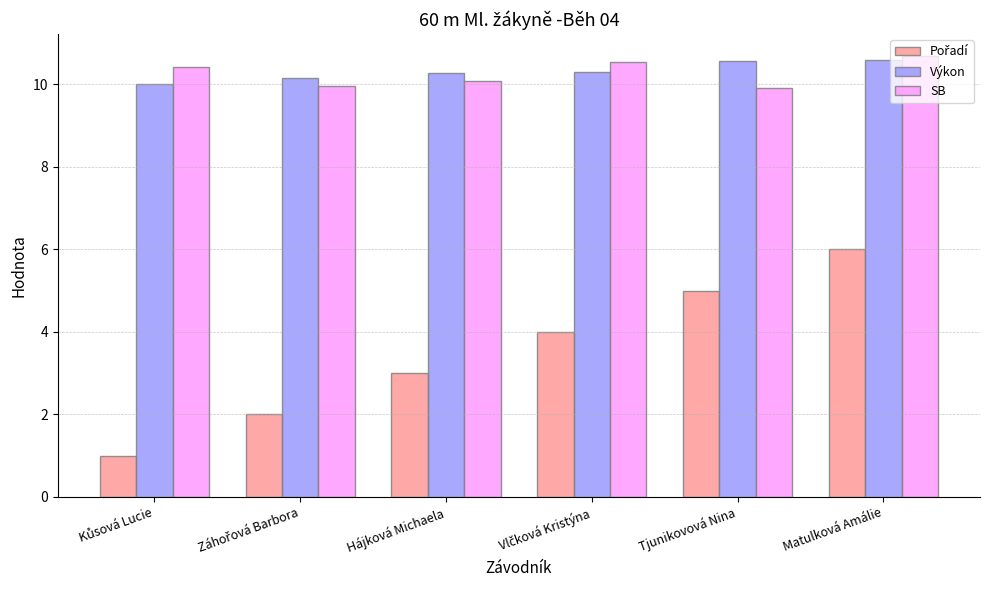

What is the approximate value of SB at Hájková Michaela?

10.1